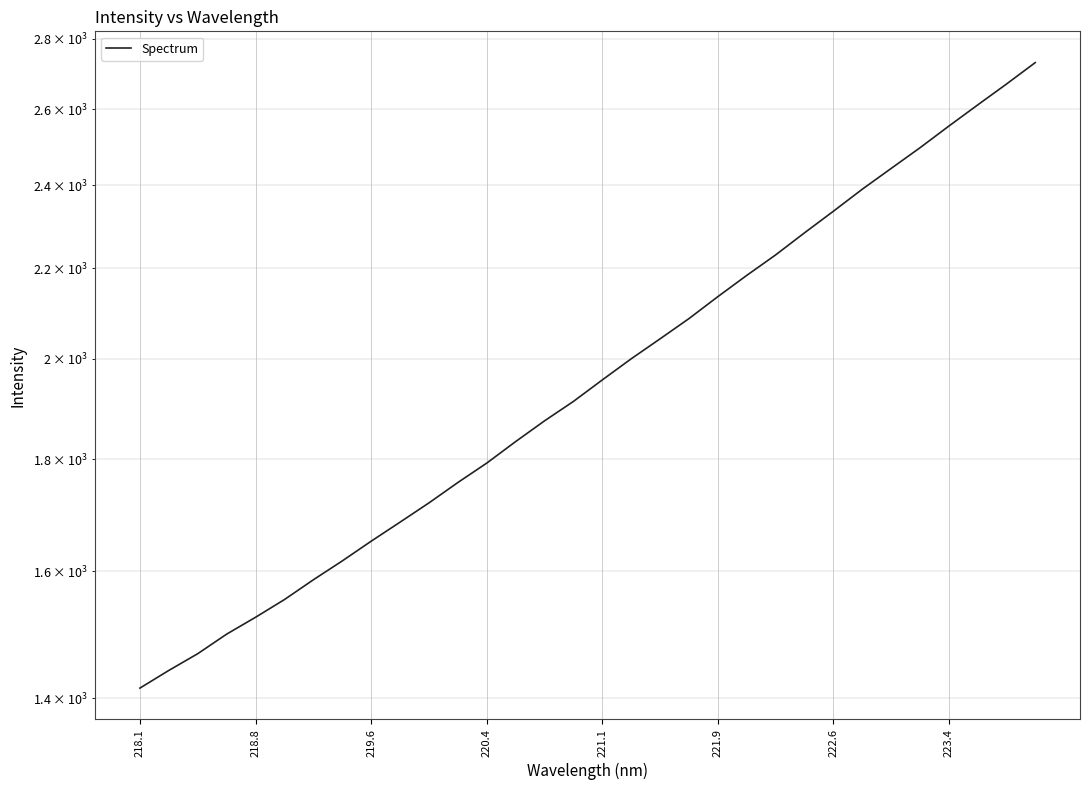

What is the sum of all values?

63474.4